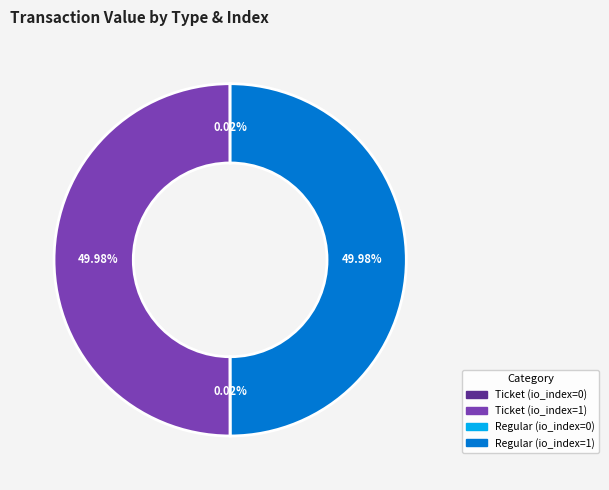

Which slice is the largest?

Ticket (io_index=1)